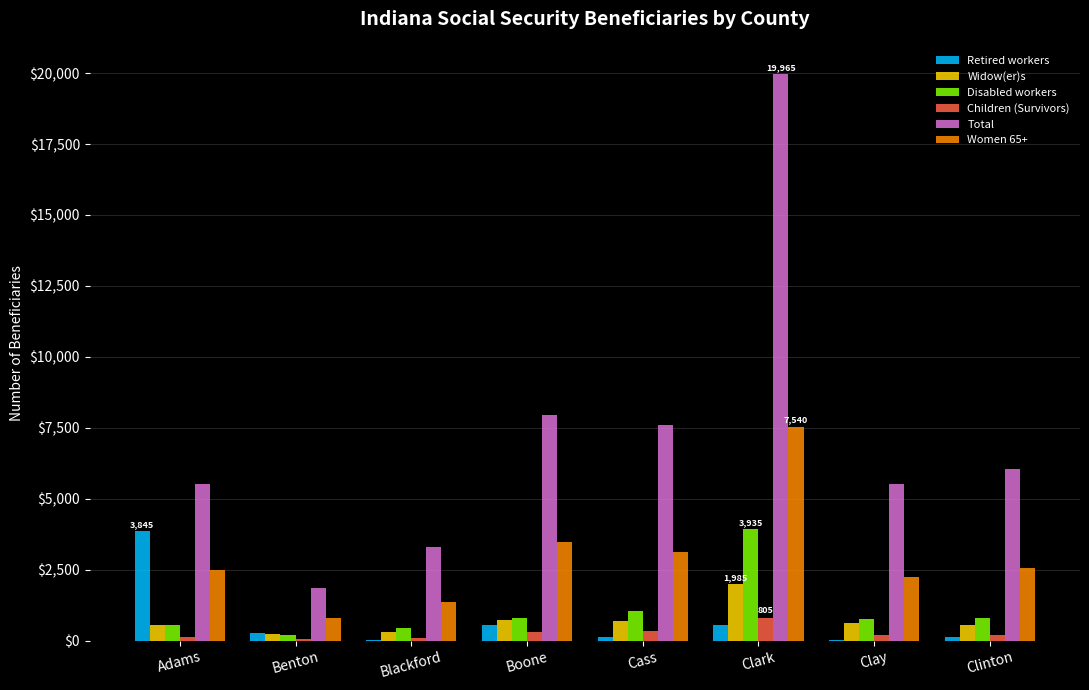

Does the chart contain stacked bars?

No